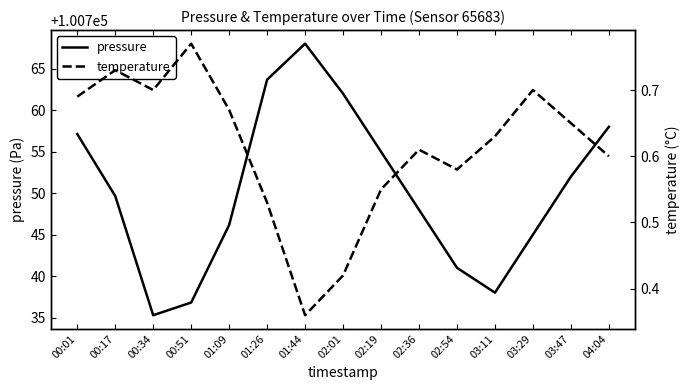

The temperature series shows 0.4 at 03:47. True or false?

False